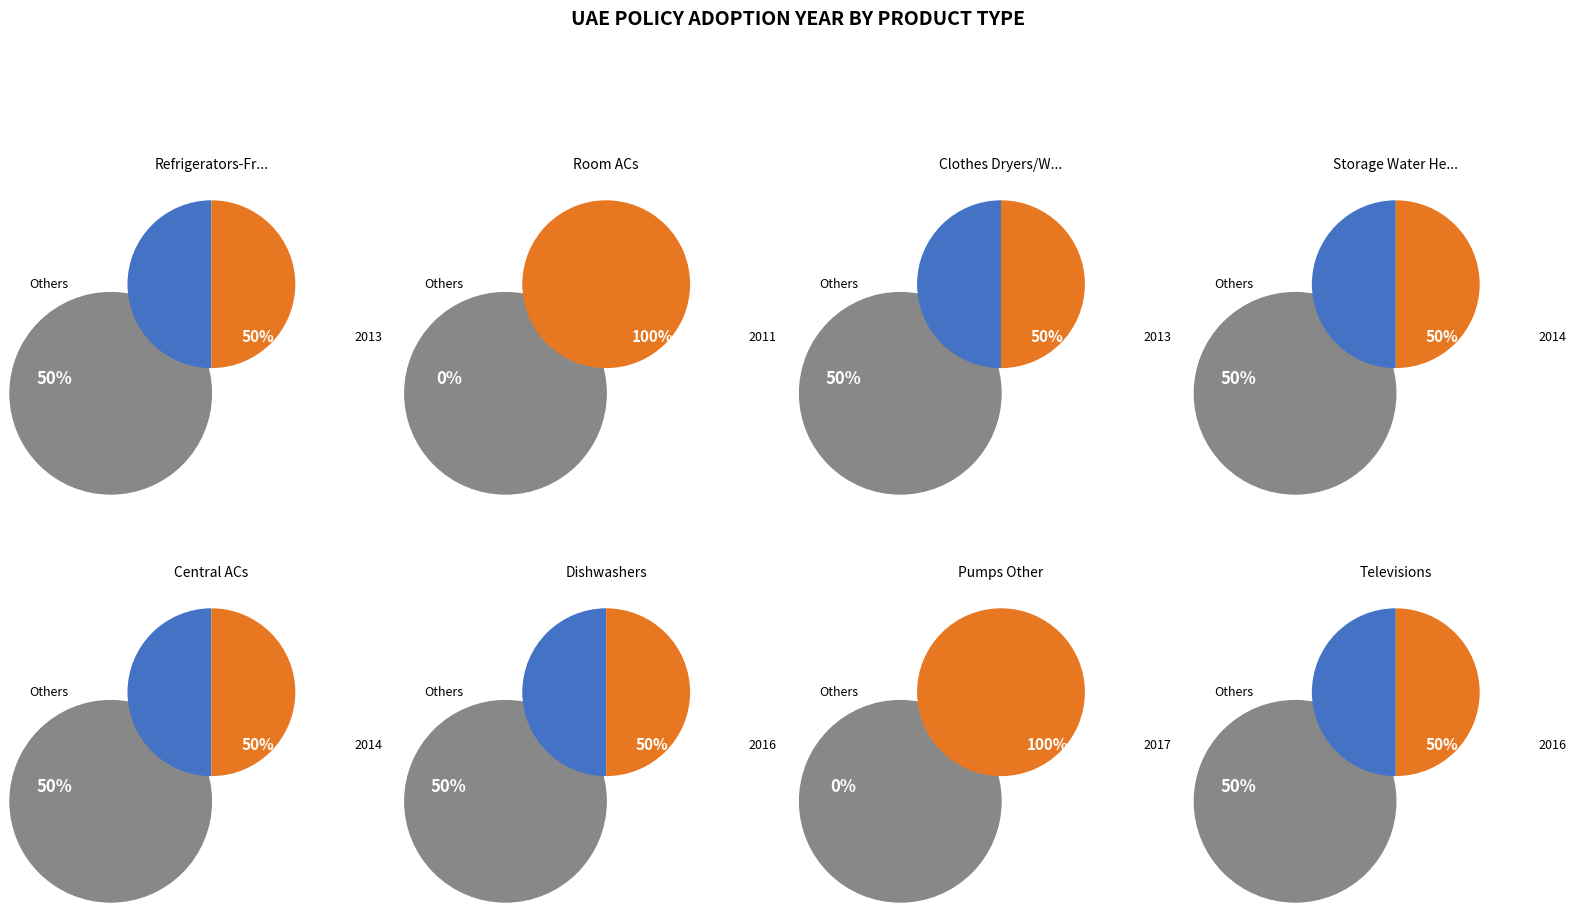

To the nearest percent, what portion does Clothes Dryers/Washing Machines represent?

12%